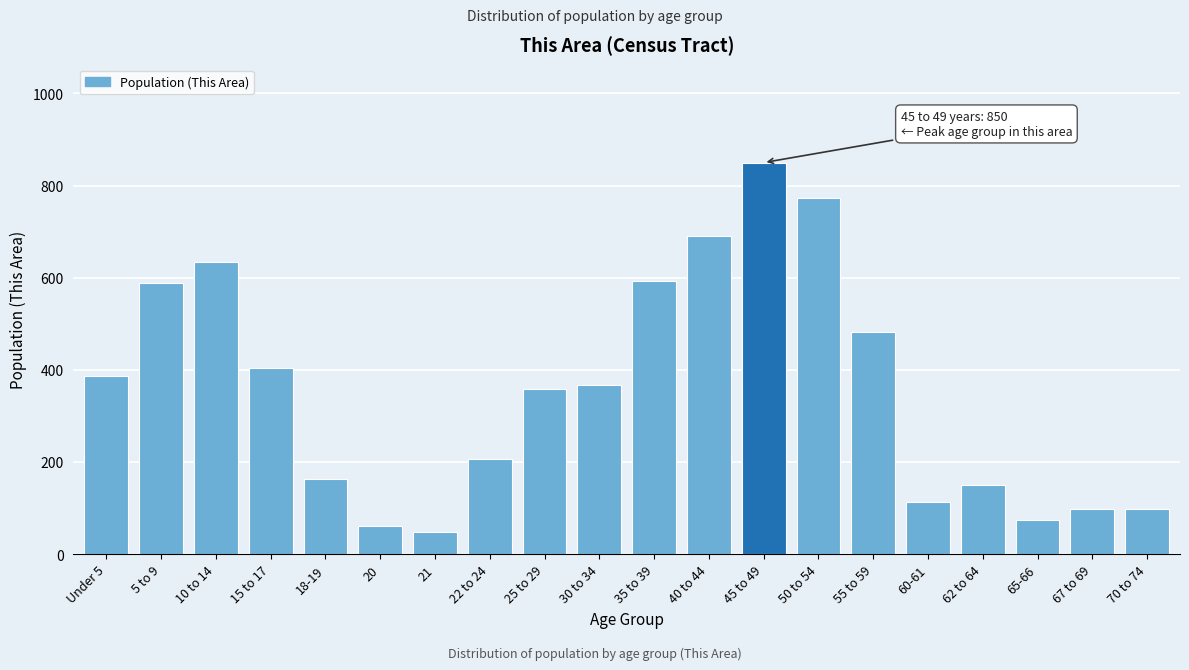

What is the average value?

357